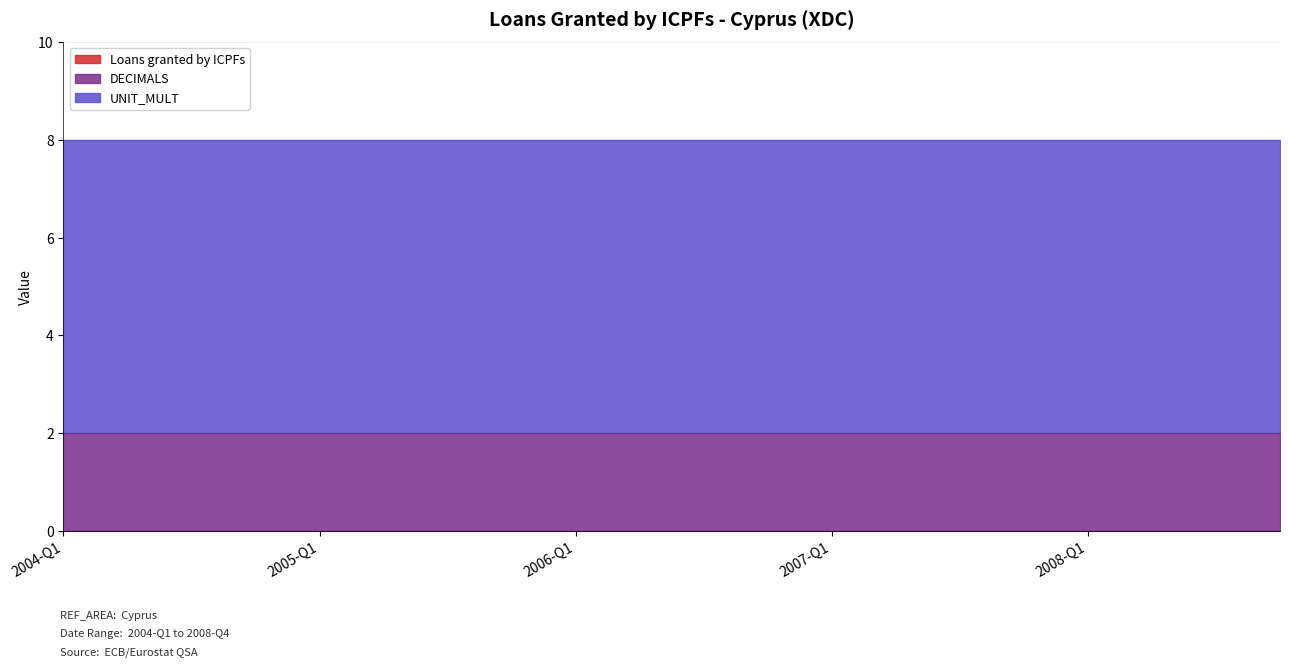

Reading right to left, transcribe all the data shown in this chart.

Loans granted by ICPFs: 2008-Q4=0	2008-Q3=0	2008-Q2=0	2008-Q1=0	2007-Q4=0	2007-Q3=0	2007-Q2=0	2007-Q1=0	2006-Q4=0	2006-Q3=0	2006-Q2=0	2006-Q1=0	2005-Q4=0	2005-Q3=0	2005-Q2=0	2005-Q1=0	2004-Q4=0	2004-Q3=0	2004-Q2=0	2004-Q1=0
DECIMALS: 2008-Q4=2	2008-Q3=2	2008-Q2=2	2008-Q1=2	2007-Q4=2	2007-Q3=2	2007-Q2=2	2007-Q1=2	2006-Q4=2	2006-Q3=2	2006-Q2=2	2006-Q1=2	2005-Q4=2	2005-Q3=2	2005-Q2=2	2005-Q1=2	2004-Q4=2	2004-Q3=2	2004-Q2=2	2004-Q1=2
UNIT_MULT: 2008-Q4=6	2008-Q3=6	2008-Q2=6	2008-Q1=6	2007-Q4=6	2007-Q3=6	2007-Q2=6	2007-Q1=6	2006-Q4=6	2006-Q3=6	2006-Q2=6	2006-Q1=6	2005-Q4=6	2005-Q3=6	2005-Q2=6	2005-Q1=6	2004-Q4=6	2004-Q3=6	2004-Q2=6	2004-Q1=6